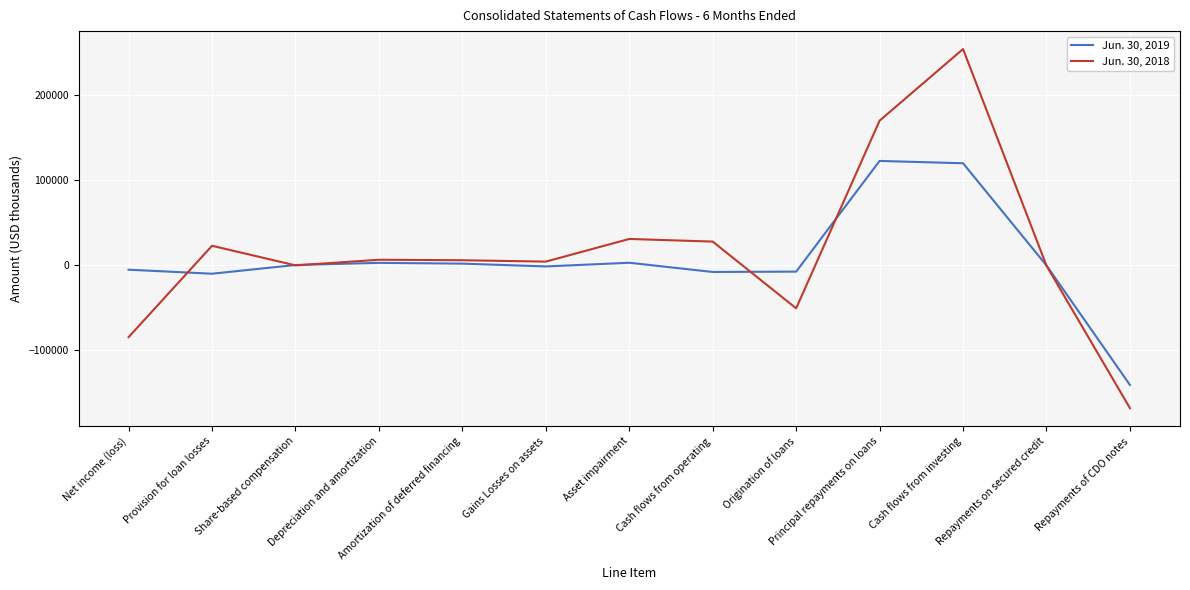

True or false: Jun. 30, 2018 and Jun. 30, 2019 intersect in this chart.

True